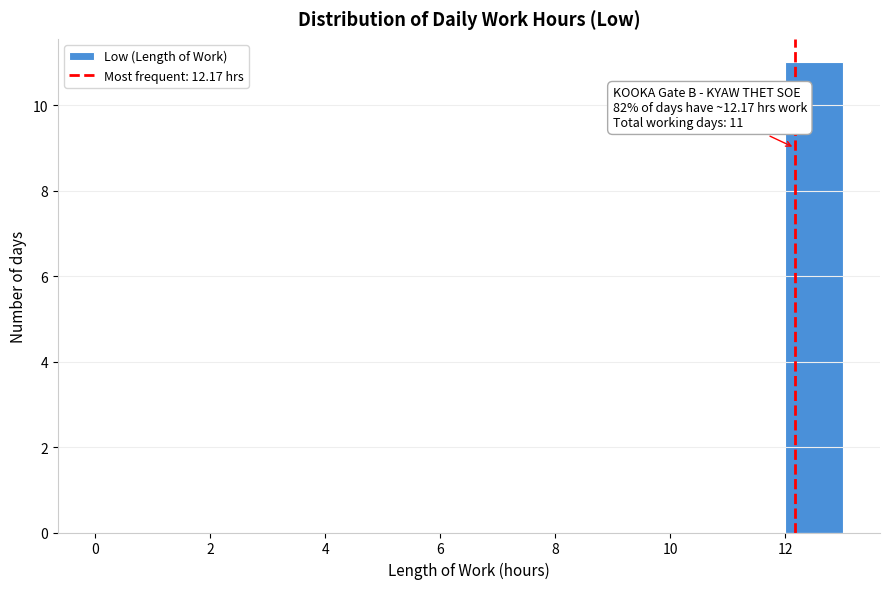

Over which range of the x-axis is the bar tallest?

12 to 13